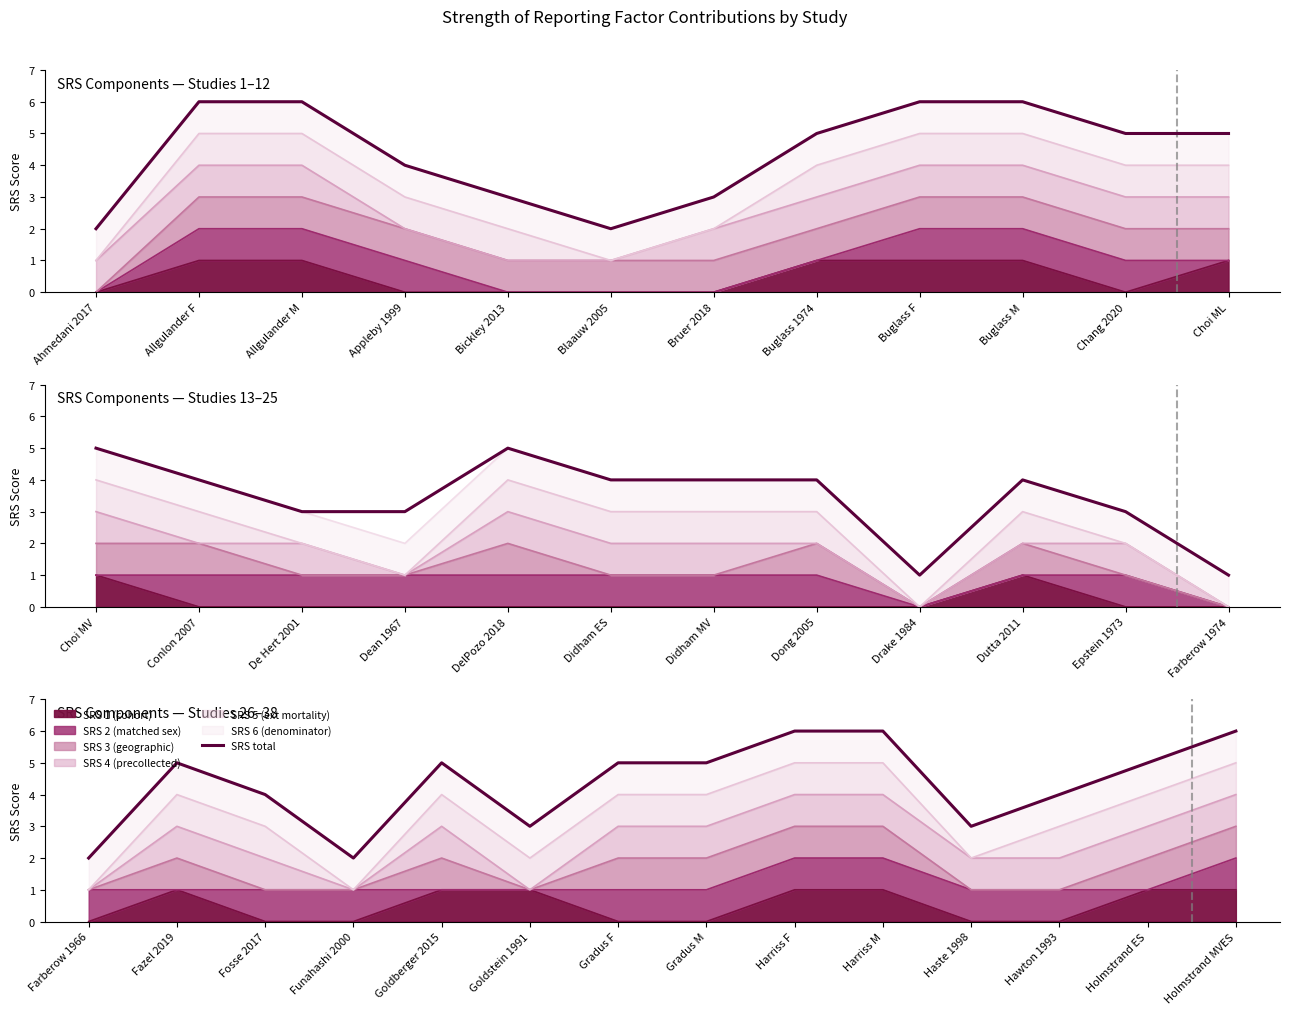

Is it true that the value at Harriss F is 9?

False